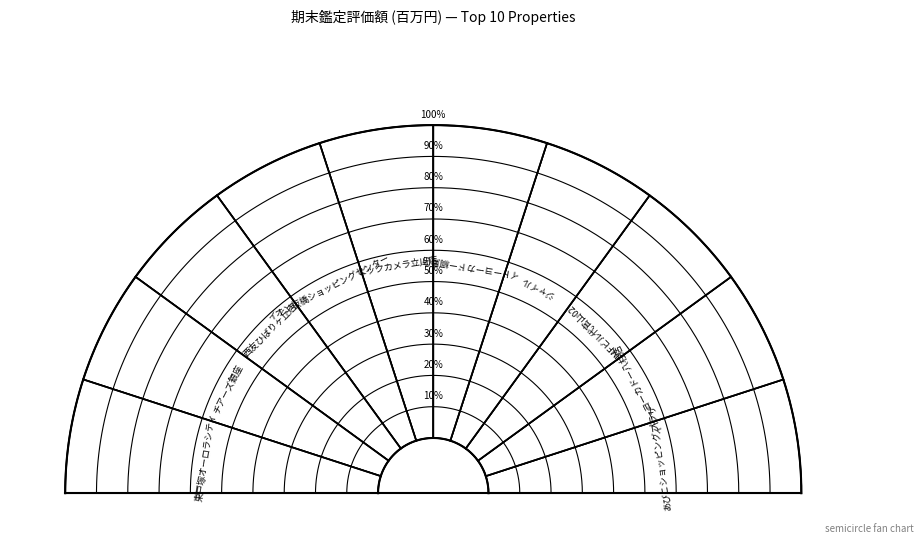

Which category has the smallest portion of the pie?

JMFビル代官山02